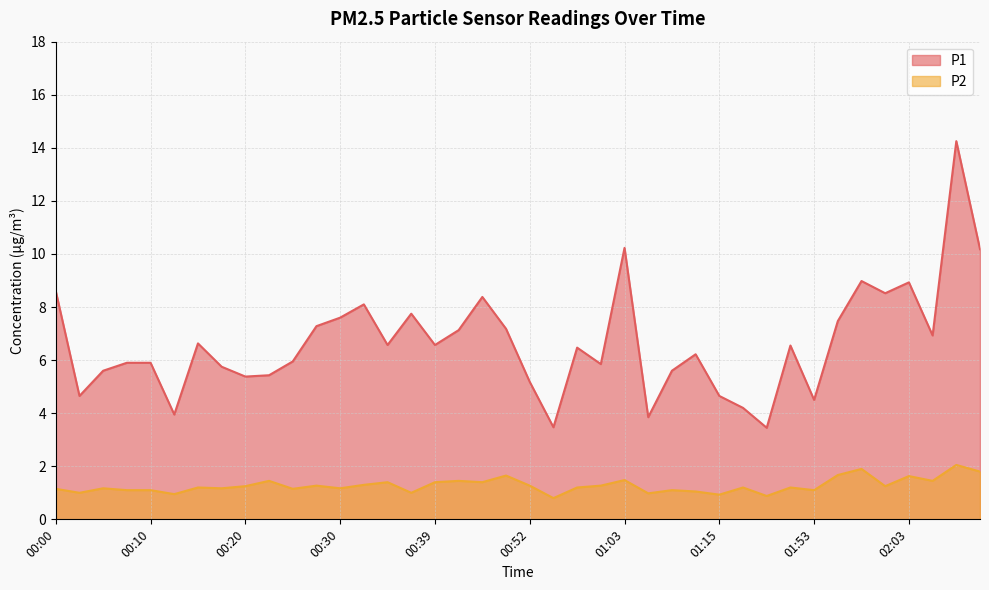

How many categories are shown in the chart?

40